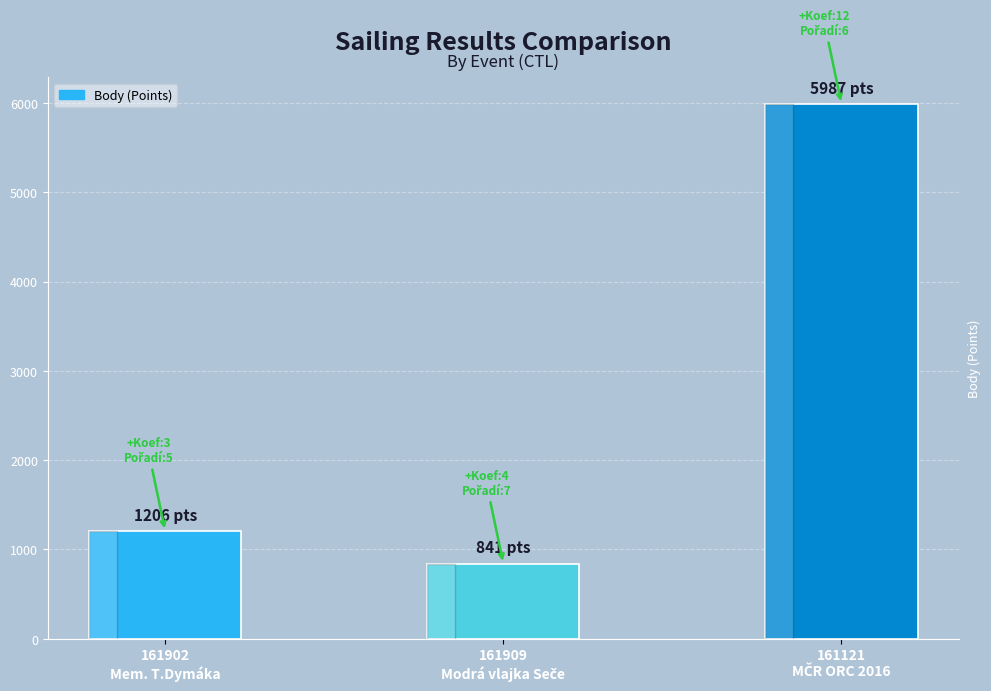

What is the value of the 1st bar from the left?

1206